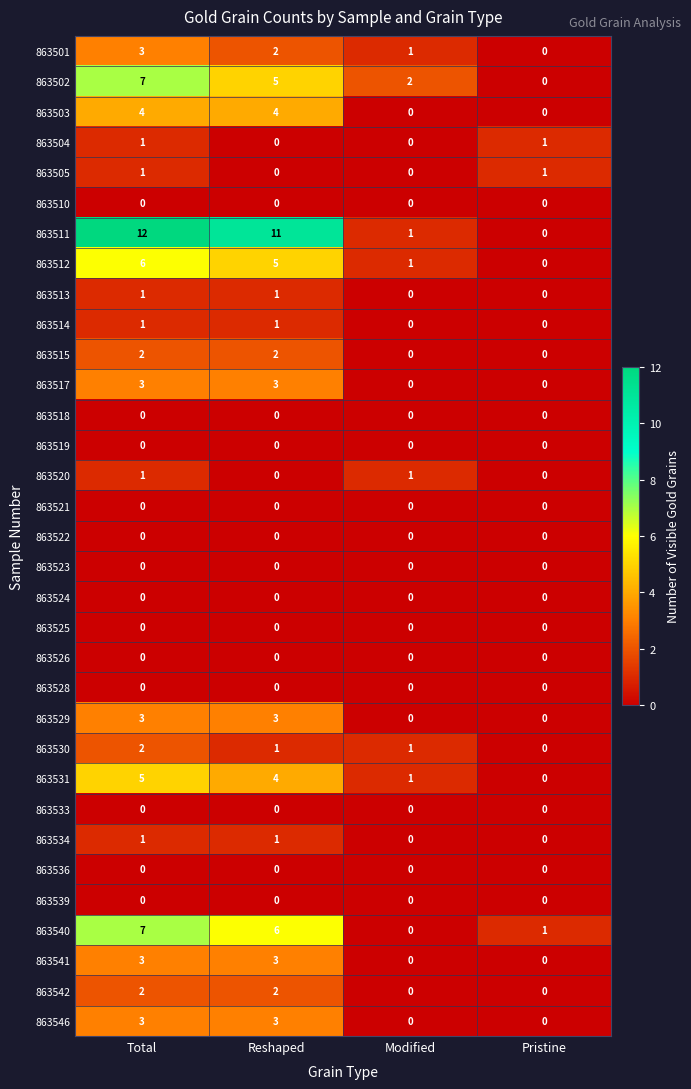

True or false: 863518 has a value of 0 at Total.

True